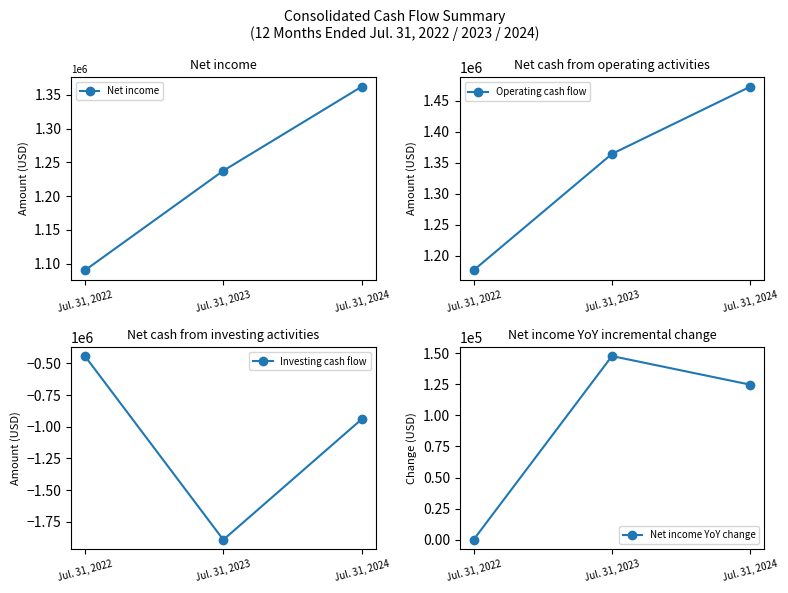

What is the difference between the Investing cash flow values at Jul. 31, 2022 and Jul. 31, 2023?

1449739